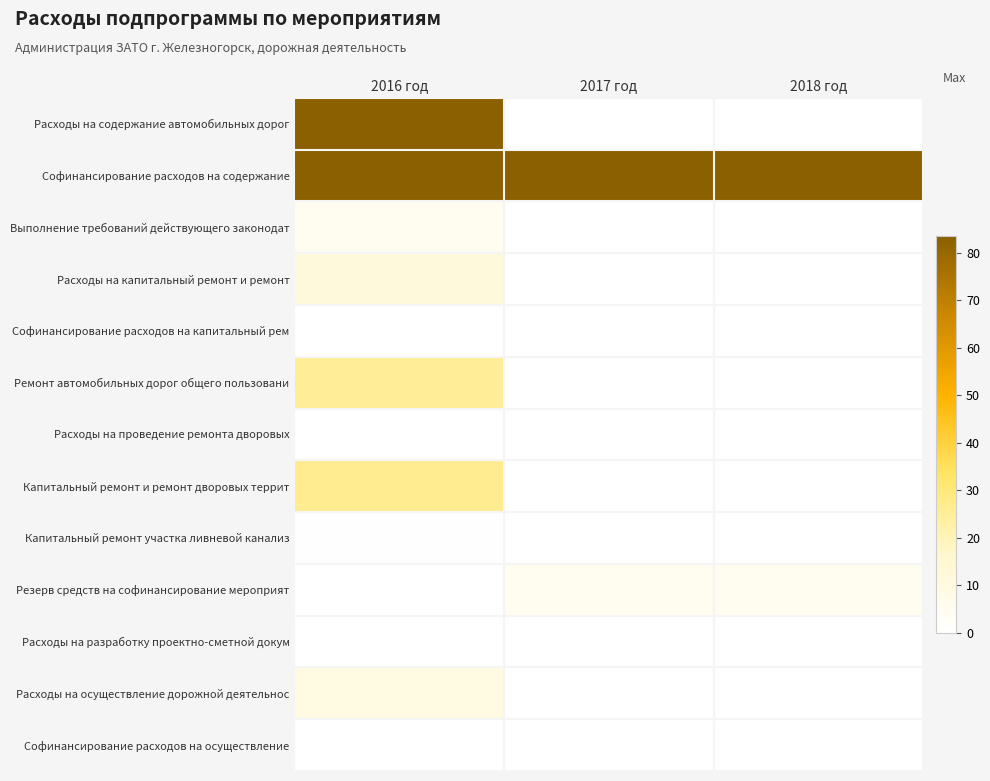

How many distinct data groups are displayed?

13